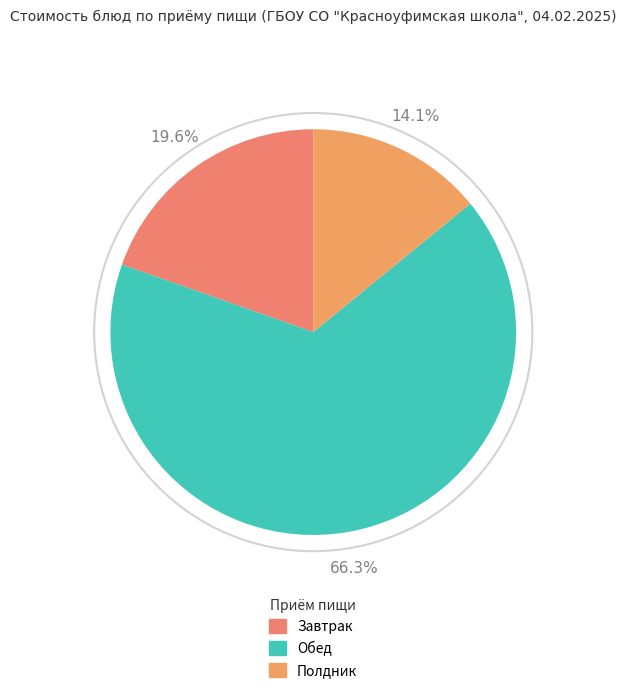

How many slices are in this pie chart?

3